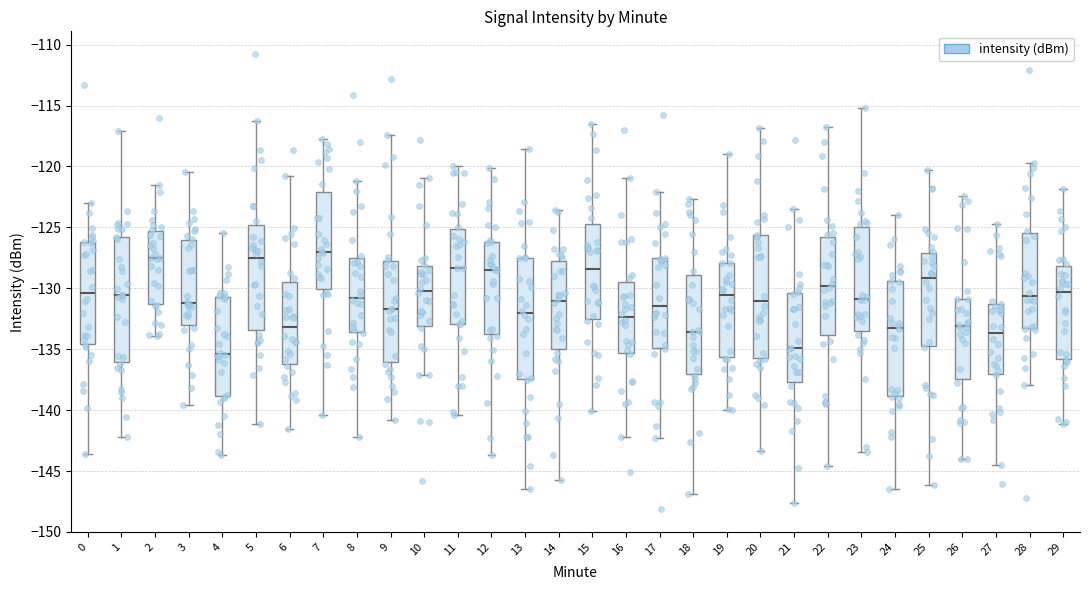

Where does the lower whisker of the box at x = 9 end on the y-axis? The values are not printed on the chart, so give them approximately, as read against the axis.

-141.0